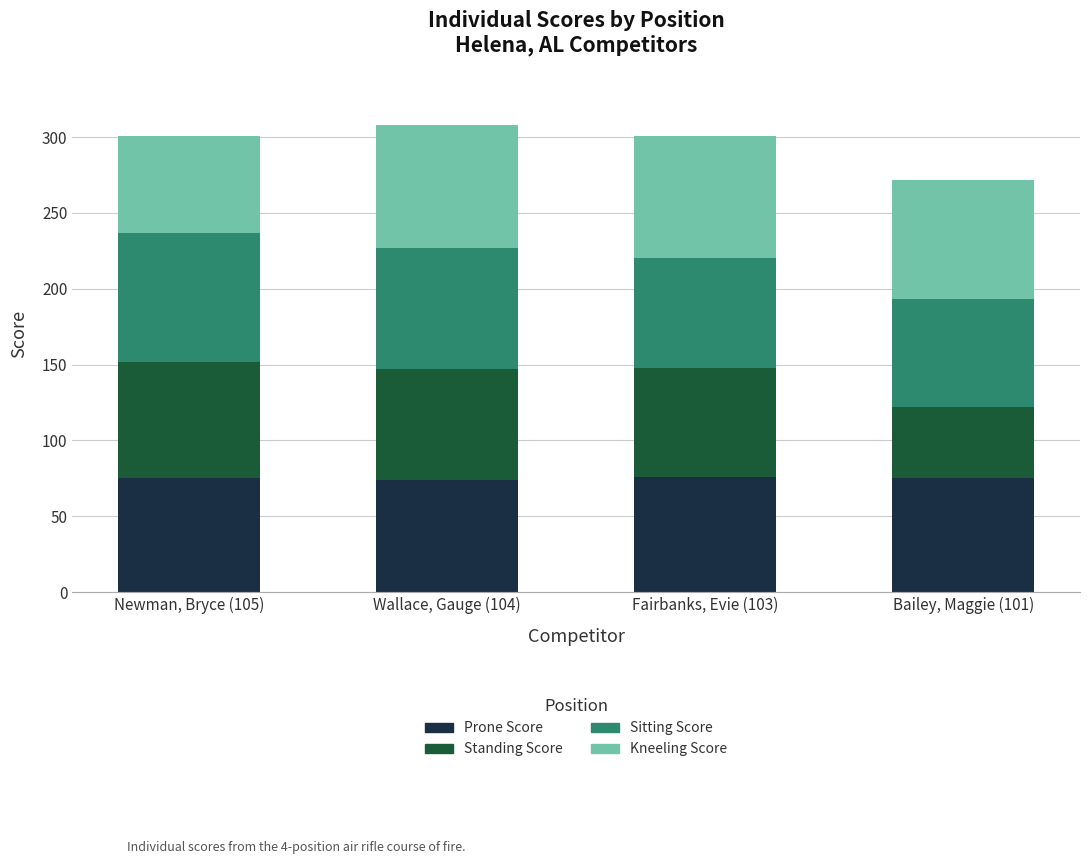

What is the highest value of the Prone Score series?

76